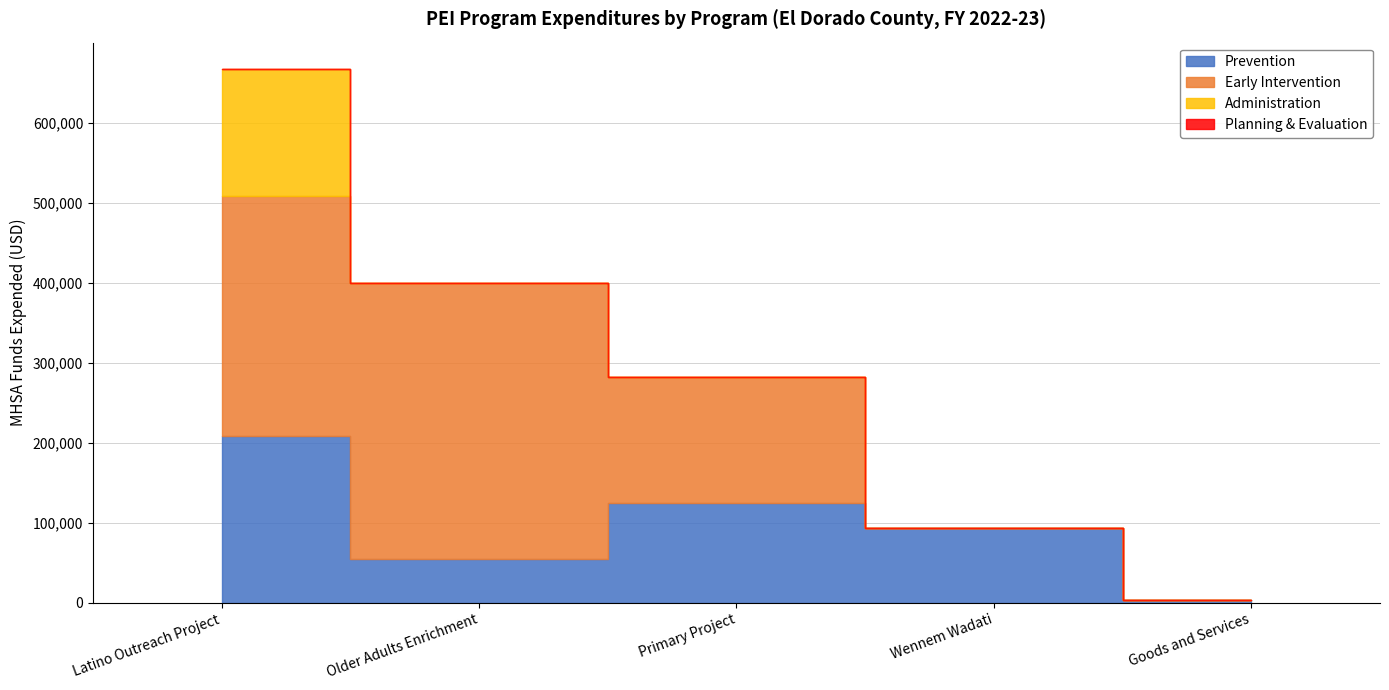

At how many categories does at least one series exceed 199312?

2